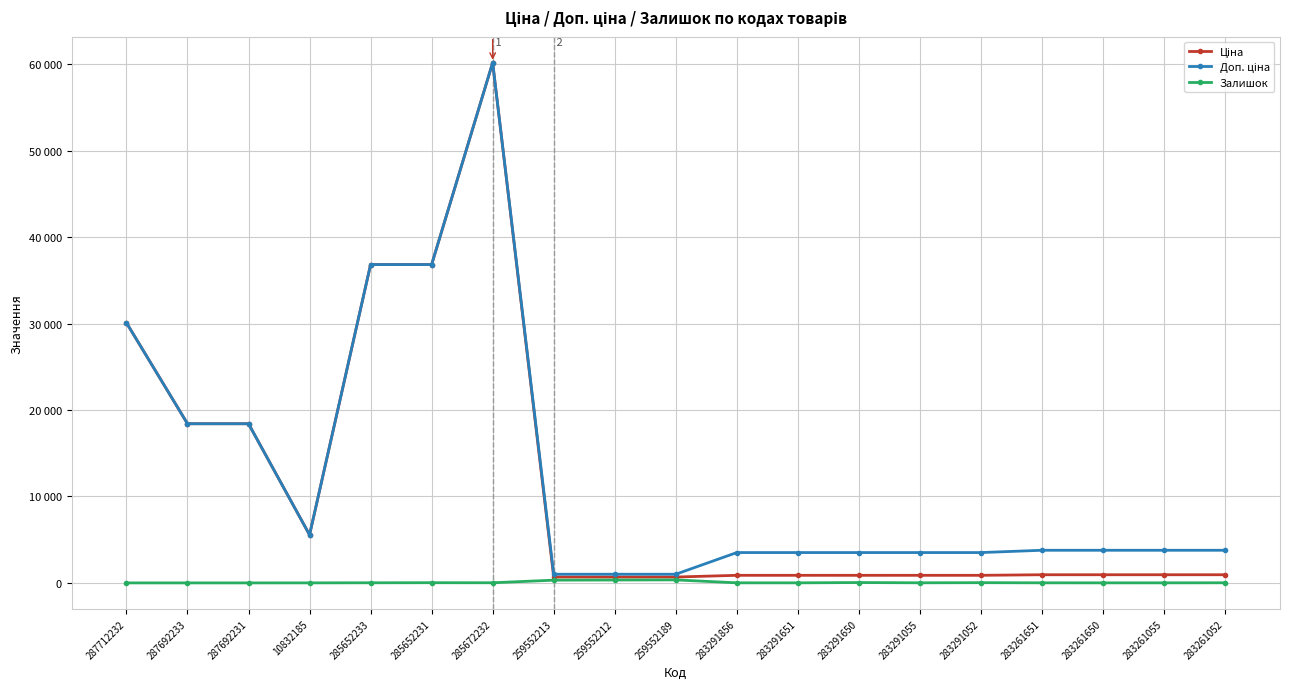

Does the chart have visible grid lines?

Yes